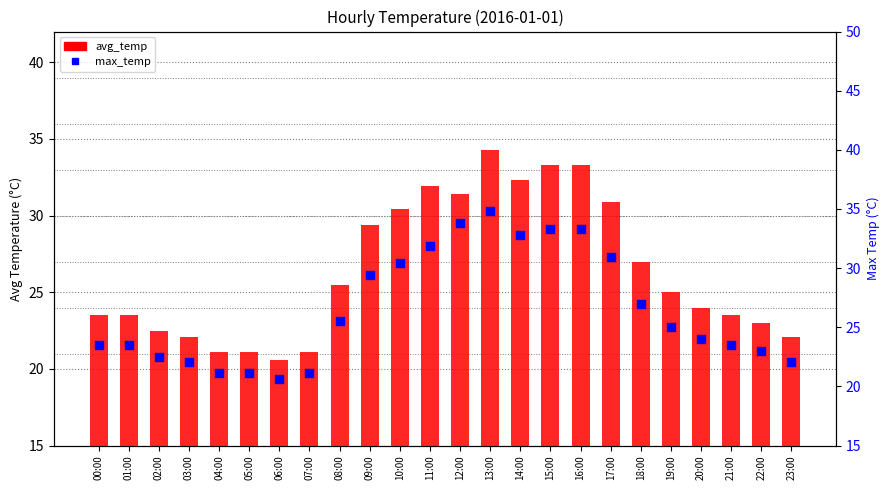

At how many categories does at least one series exceed 31?

6